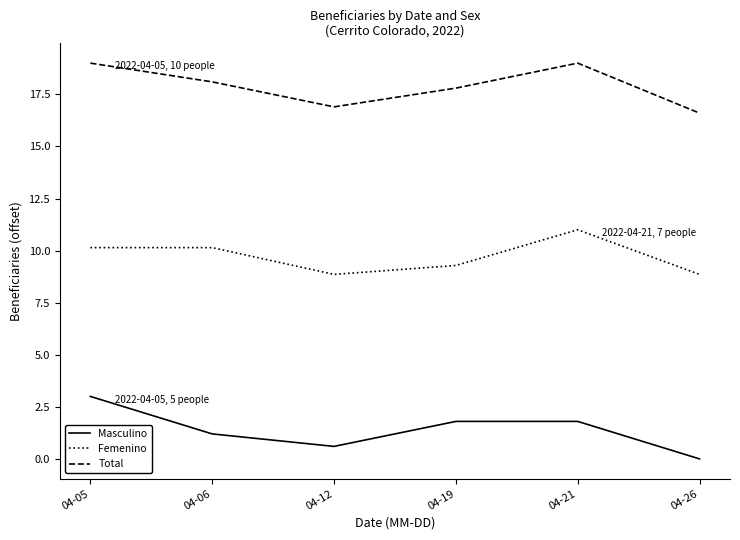

The Total series shows 8.3 at 04-19. True or false?

False